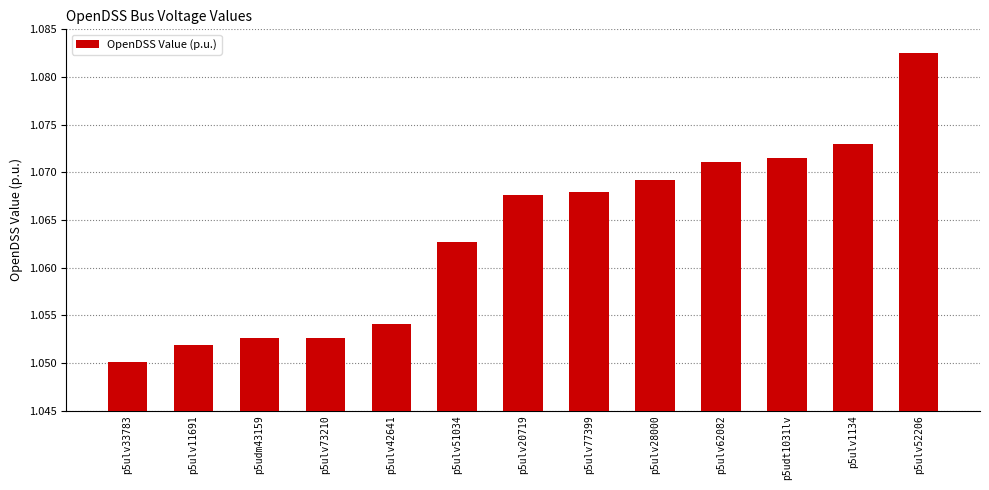

How many values are between 1 and 2?

13